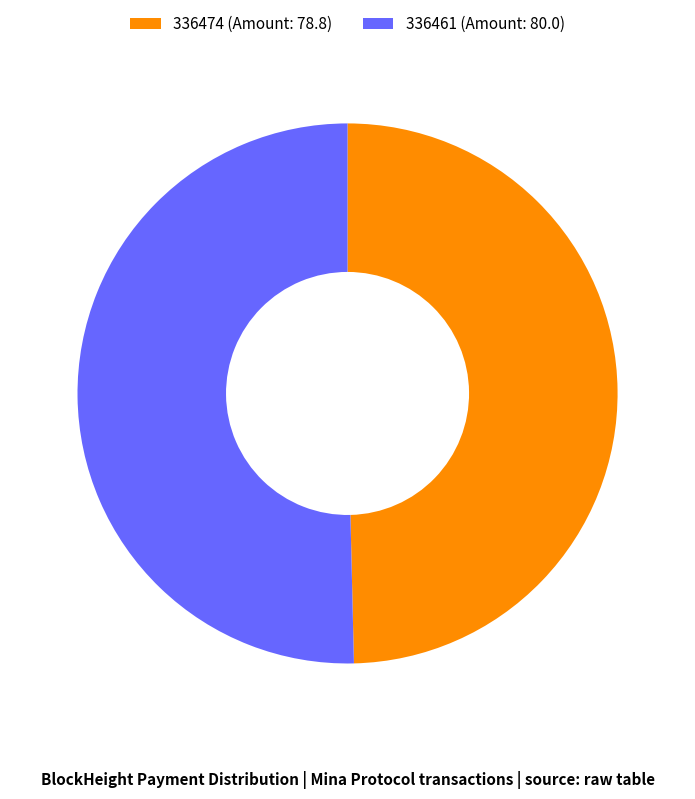

Rank the categories by value from lowest to highest.

336474, 336461